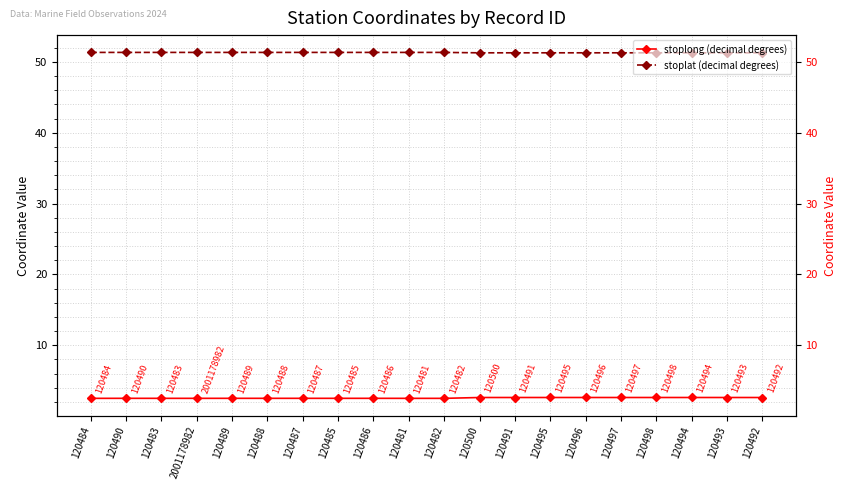

True or false: stoplat (decimal degrees) has more than 1 interior local peaks.

True